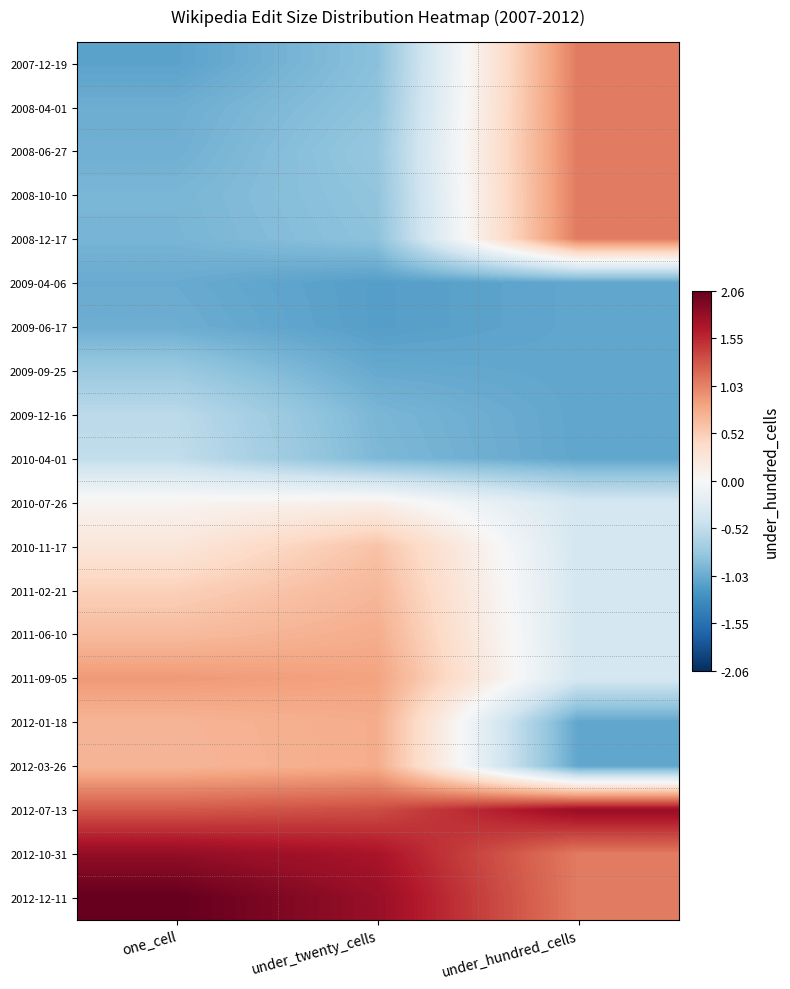

At one_cell, list the series in order from smallest to largest.

2007-12-19, 2009-04-06, 2008-04-01, 2009-06-17, 2008-06-27, 2008-12-17, 2008-10-10, 2009-09-25, 2009-12-16, 2010-04-01, 2010-07-26, 2010-11-17, 2011-02-21, 2011-06-10, 2012-03-26, 2012-01-18, 2011-09-05, 2012-07-13, 2012-10-31, 2012-12-11